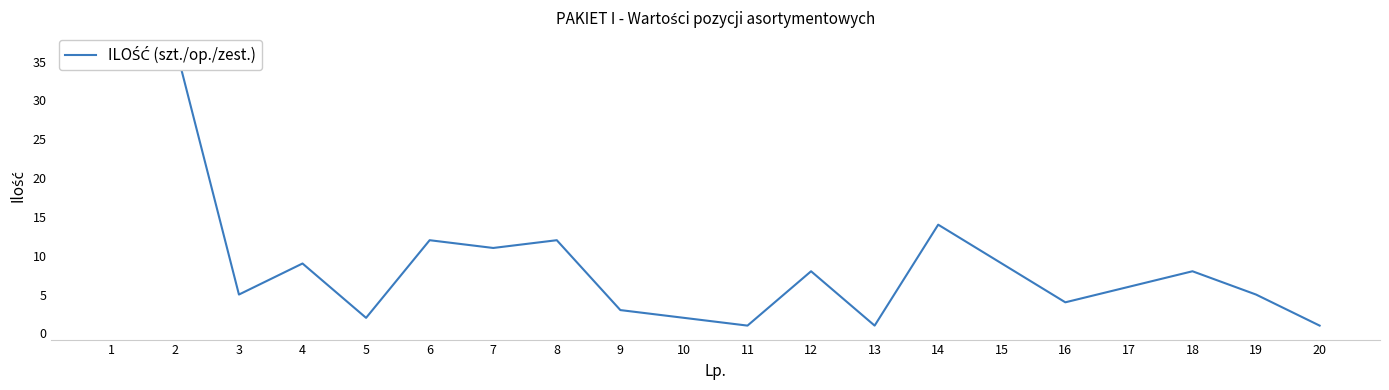

Reading left to right, list all the values displayed in this chart.

1=37	2=37	3=5	4=9	5=2	6=12	7=11	8=12	9=3	10=2	11=1	12=8	13=1	14=14	15=9	16=4	17=6	18=8	19=5	20=1